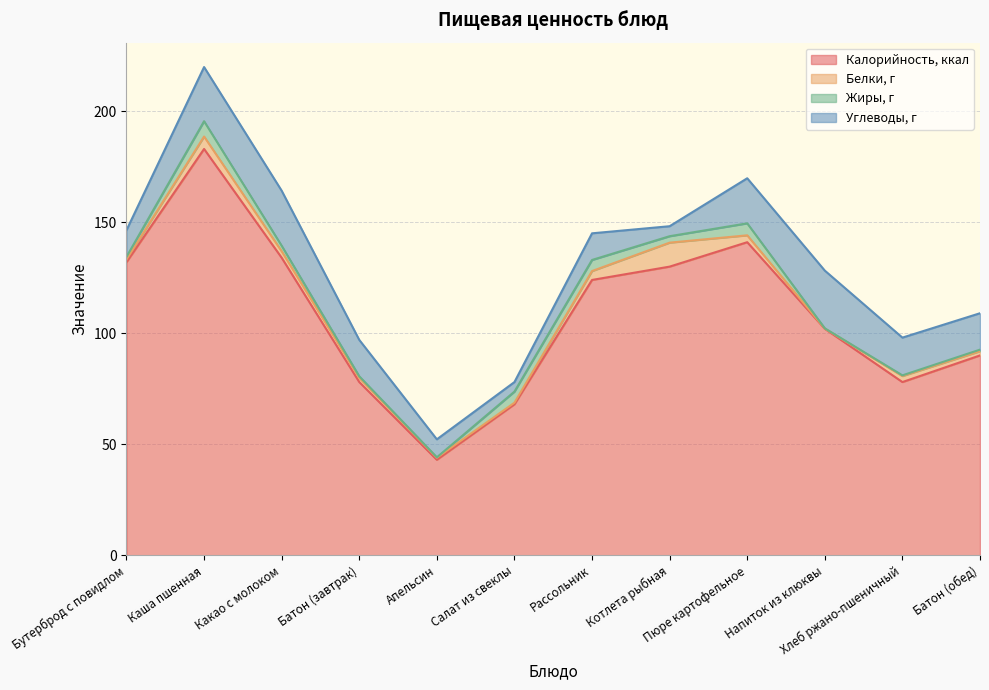

Reading left to right, list all the values displayed in this chart.

Калорийность, ккал: Бутерброд с повидлом=132.0	Каша пшенная=183.0	Какао с молоком=134.0	Батон (завтрак)=78.0	Апельсин=43.0	Салат из свеклы=68.0	Рассольник=124.0	Котлета рыбная=130.0	Пюре картофельное=141.0	Напиток из клюквы=102.0	Хлеб ржано-пшеничный=78.0	Батон (обед)=90.0
Белки, г: Бутерброд с повидлом=1.2	Каша пшенная=5.6	Какао с молоком=2.9	Батон (завтрак)=1.9	Апельсин=0.9	Салат из свеклы=0.7	Рассольник=4.0	Котлета рыбная=10.8	Пюре картофельное=3.1	Напиток из клюквы=0.1	Хлеб ржано-пшеничный=2.7	Батон (обед)=1.9
Жиры, г: Бутерброд с повидлом=1.2	Каша пшенная=6.9	Какао с молоком=2.5	Батон (завтрак)=0.7	Апельсин=0.2	Салат из свеклы=5.0	Рассольник=5.0	Котлета рыбная=2.9	Пюре картофельное=5.4	Напиток из клюквы=0.1	Хлеб ржано-пшеничный=0.3	Батон (обед)=0.7
Углеводы, г: Бутерброд с повидлом=12.0	Каша пшенная=24.4	Какао с молоком=24.8	Батон (завтрак)=16.4	Апельсин=8.1	Салат из свеклы=4.3	Рассольник=12.0	Котлета рыбная=4.5	Пюре картофельное=20.3	Напиток из клюквы=26.0	Хлеб ржано-пшеничный=17.0	Батон (обед)=16.4